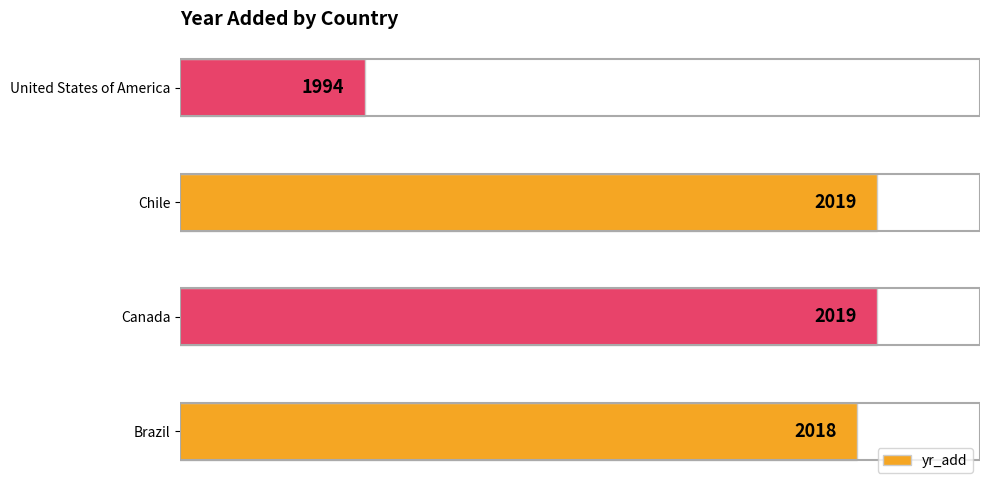

Reading bottom to top, list all the values displayed in this chart.

Brazil=2018	Canada=2019	Chile=2019	United States of America=1994